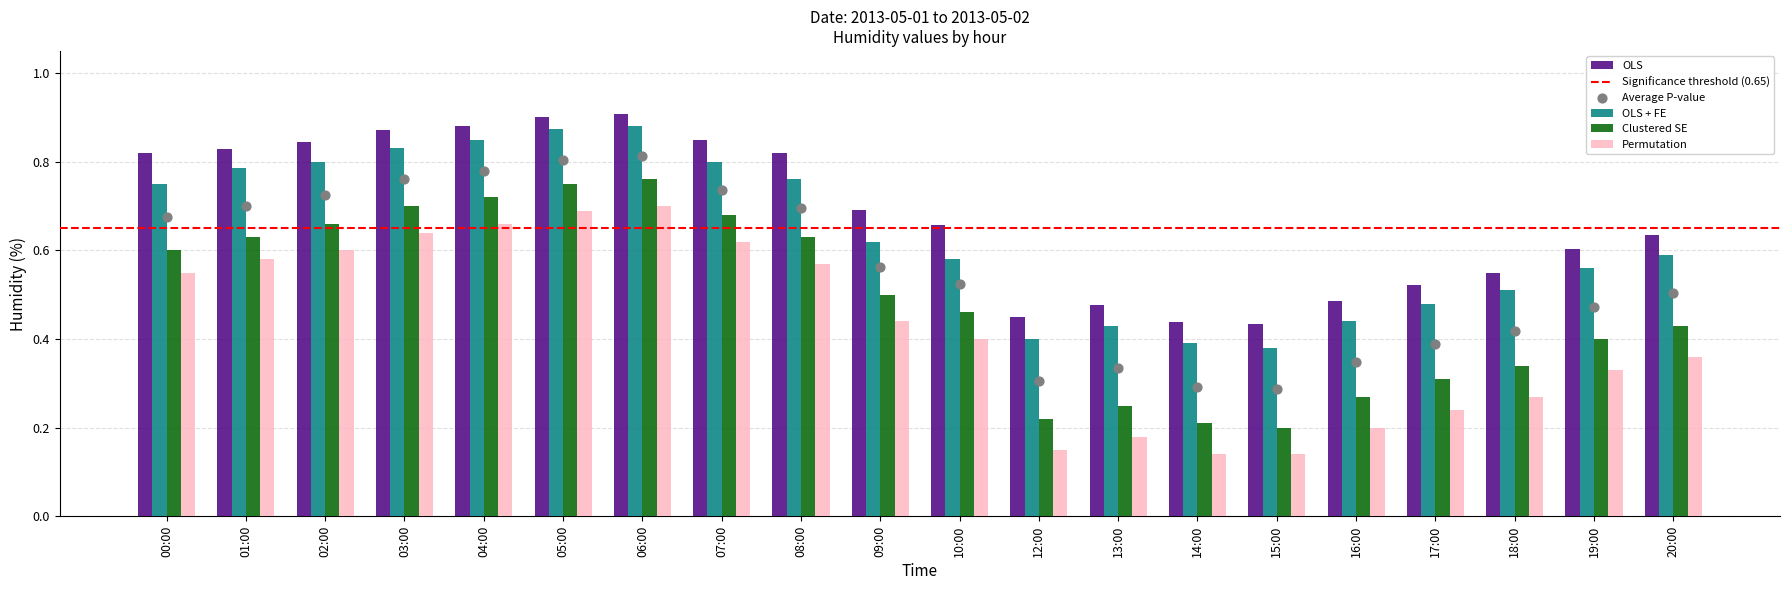

Which series has the largest Y range (max minus min)?

Clustered SE